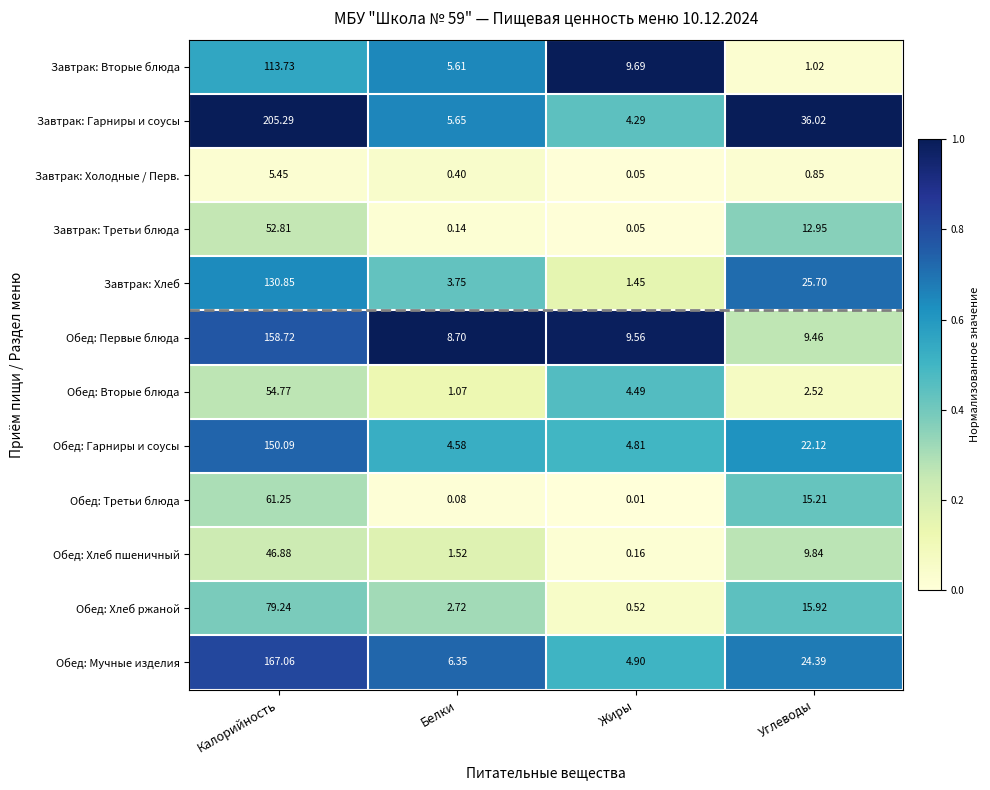

Which category has the lowest value in the Обед: Первые блюда series?

Белки